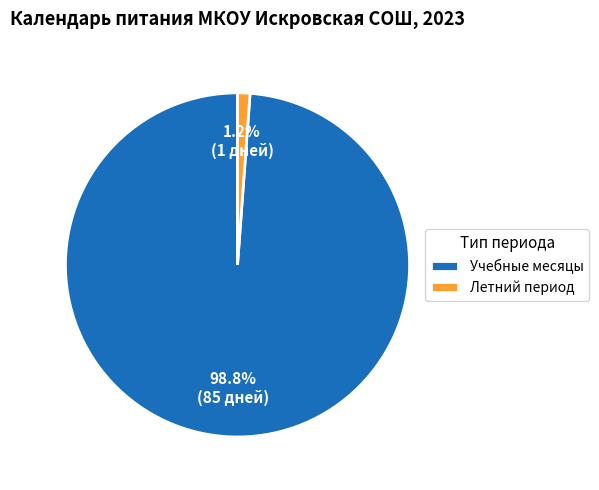

Between Летний период and Учебные месяцы, which is larger?

Учебные месяцы